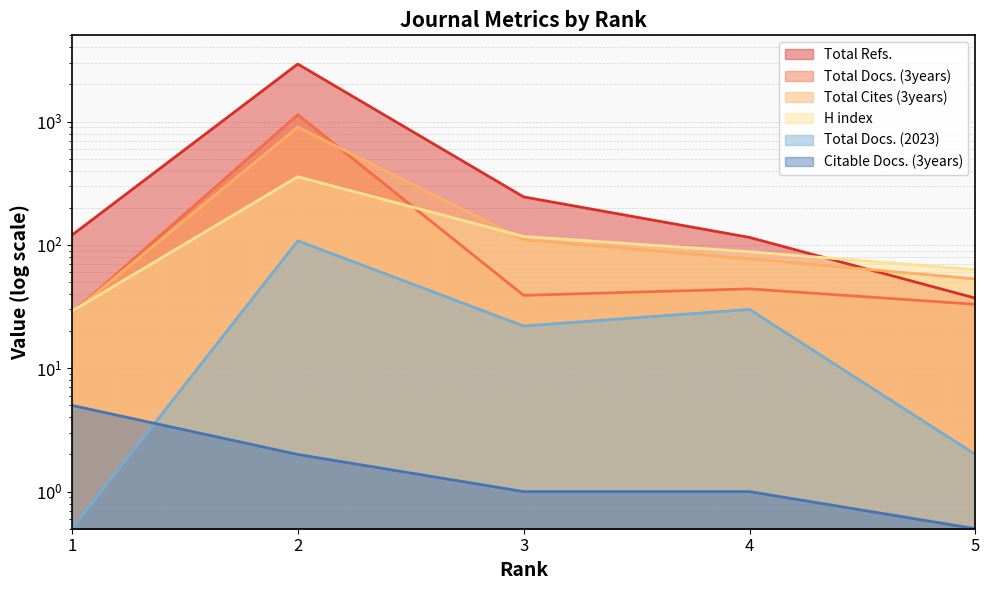

What is the difference between the second highest and minimum values in the Total Docs. (2023) series?

29.5